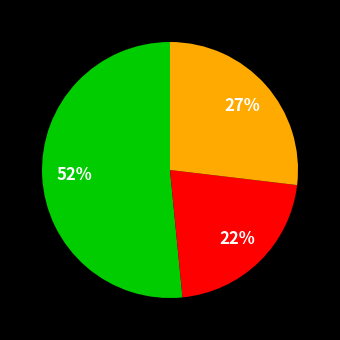

To the nearest percent, what is the difference between the largest and smallest slice percentages?

30%